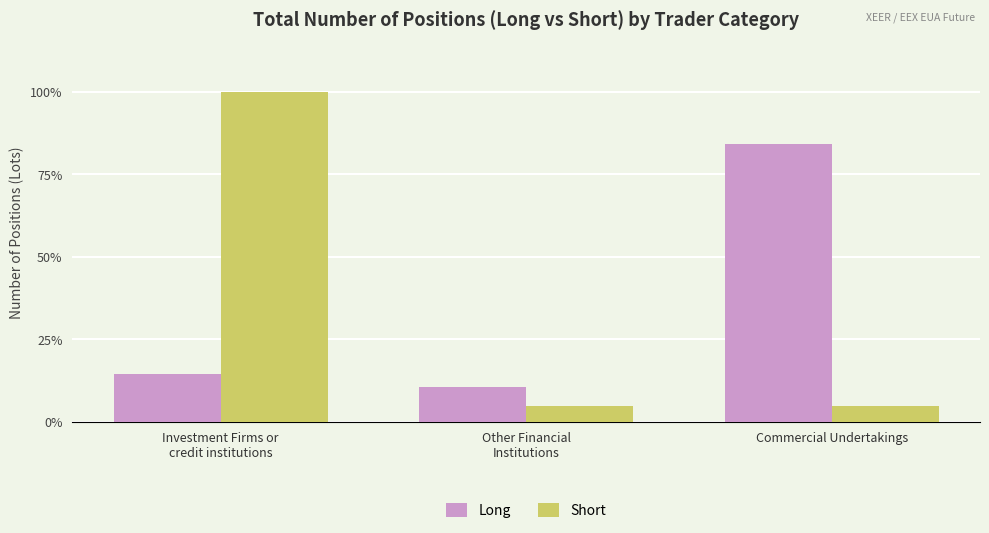

What are all the series names shown in the legend?

Long, Short